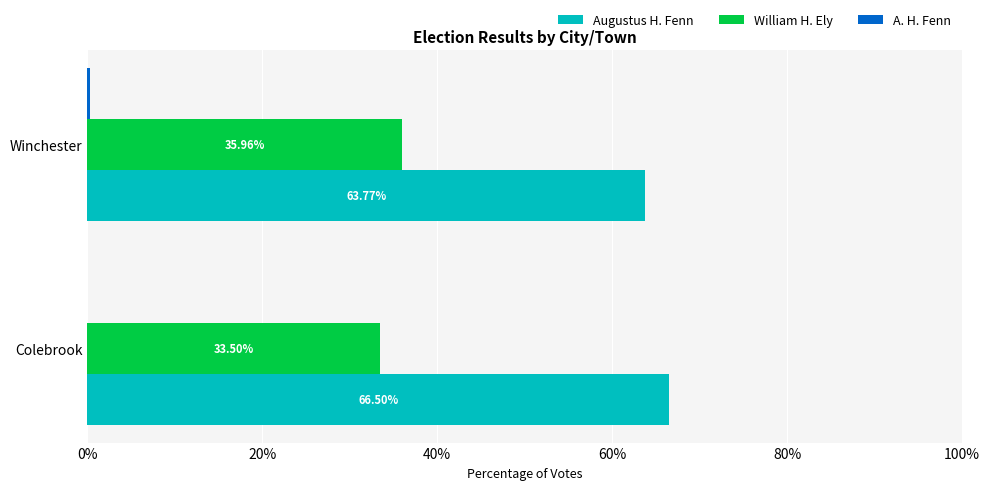

Which series changed the most between Colebrook and Winchester?

Augustus H. Fenn